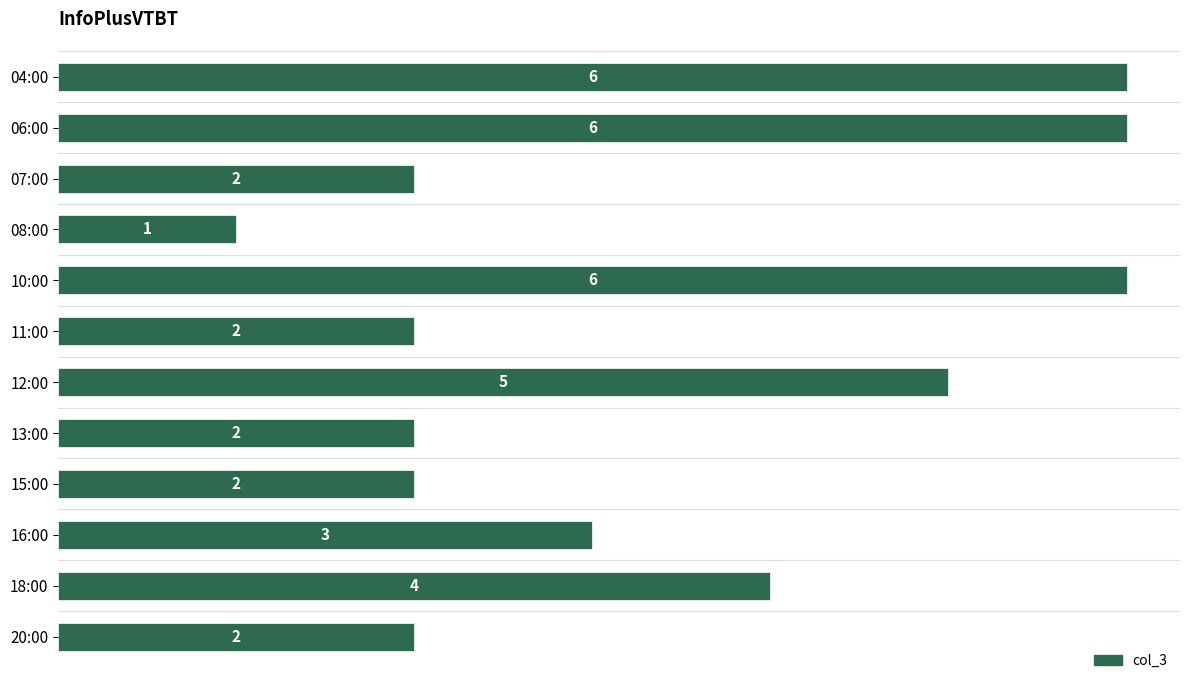

How many distinct data groups are displayed?

1